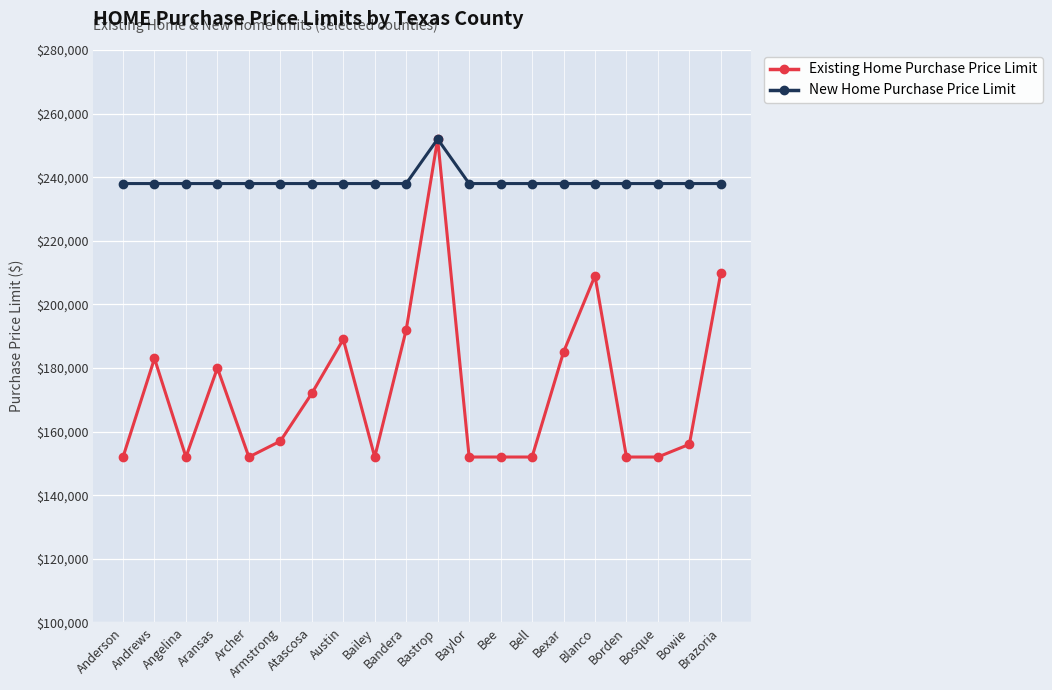

Reading right to left, transcribe all the data shown in this chart.

Existing Home Purchase Price Limit: Brazoria=210000	Bowie=156000	Bosque=152000	Borden=152000	Blanco=209000	Bexar=185000	Bell=152000	Bee=152000	Baylor=152000	Bastrop=252000	Bandera=192000	Bailey=152000	Austin=189000	Atascosa=172000	Armstrong=157000	Archer=152000	Aransas=180000	Angelina=152000	Andrews=183000	Anderson=152000
New Home Purchase Price Limit: Brazoria=238000	Bowie=238000	Bosque=238000	Borden=238000	Blanco=238000	Bexar=238000	Bell=238000	Bee=238000	Baylor=238000	Bastrop=252000	Bandera=238000	Bailey=238000	Austin=238000	Atascosa=238000	Armstrong=238000	Archer=238000	Aransas=238000	Angelina=238000	Andrews=238000	Anderson=238000